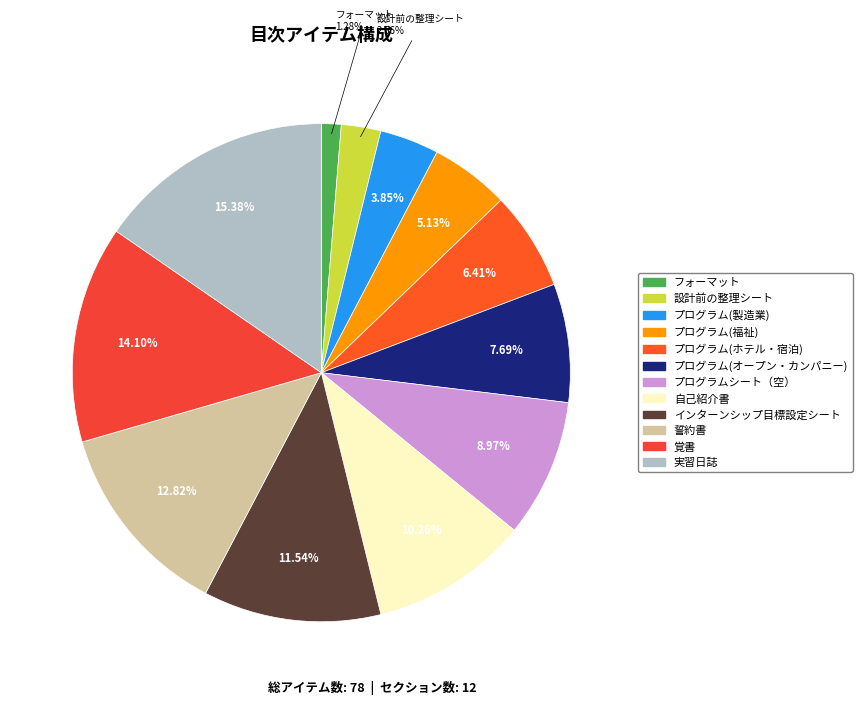

Approximately how many times larger is the value at プログラム(福祉) compared to 覚書?

0.4